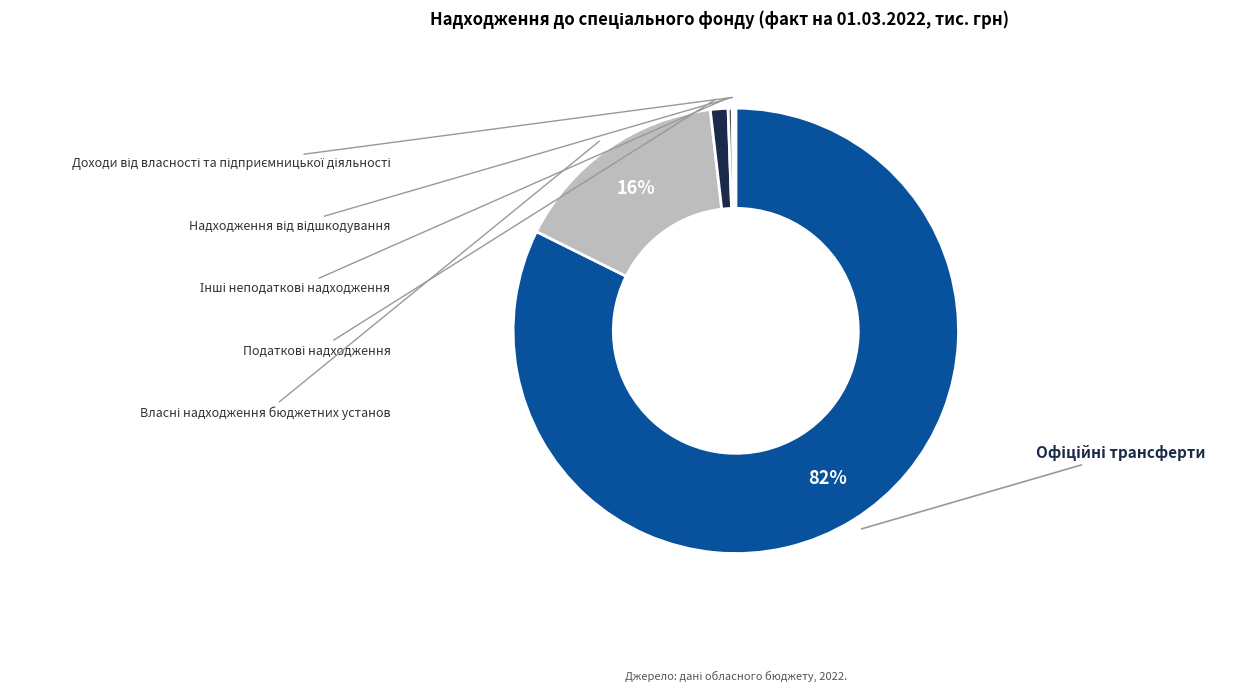

Is it true that Надходження від відшкодування is 1% of the pie?

False